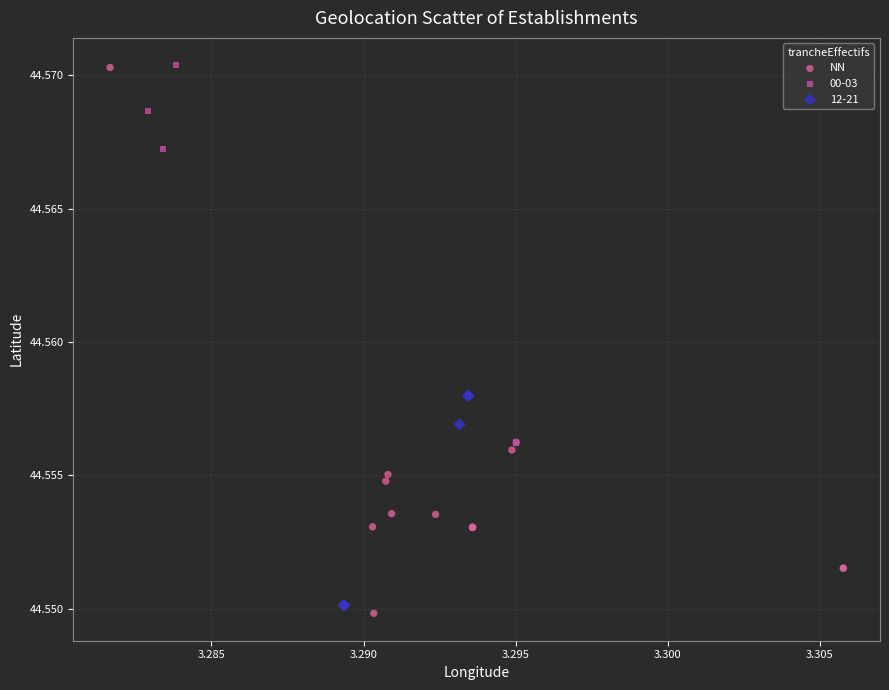

What are all the series names shown in the legend?

NN, 00-03, 12-21